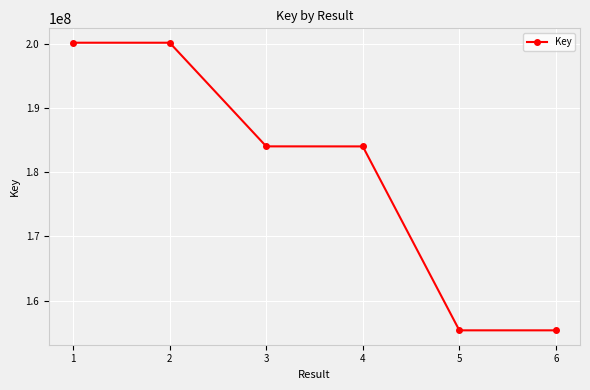

Between 4 and 2, which is larger?

2